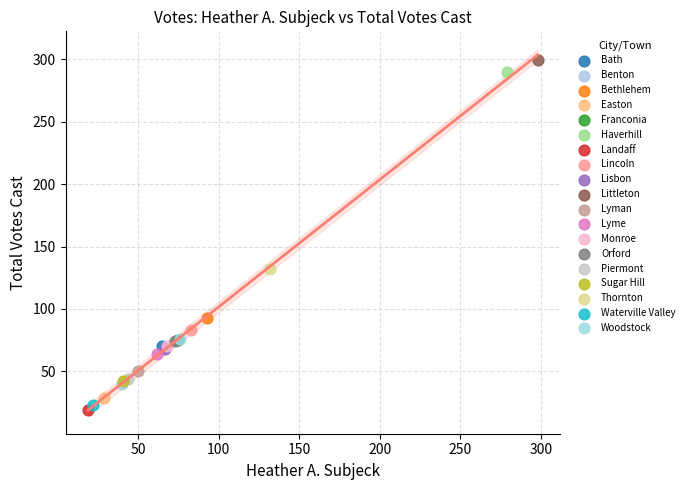

Which series reaches the minimum Y coordinate?

Landaff